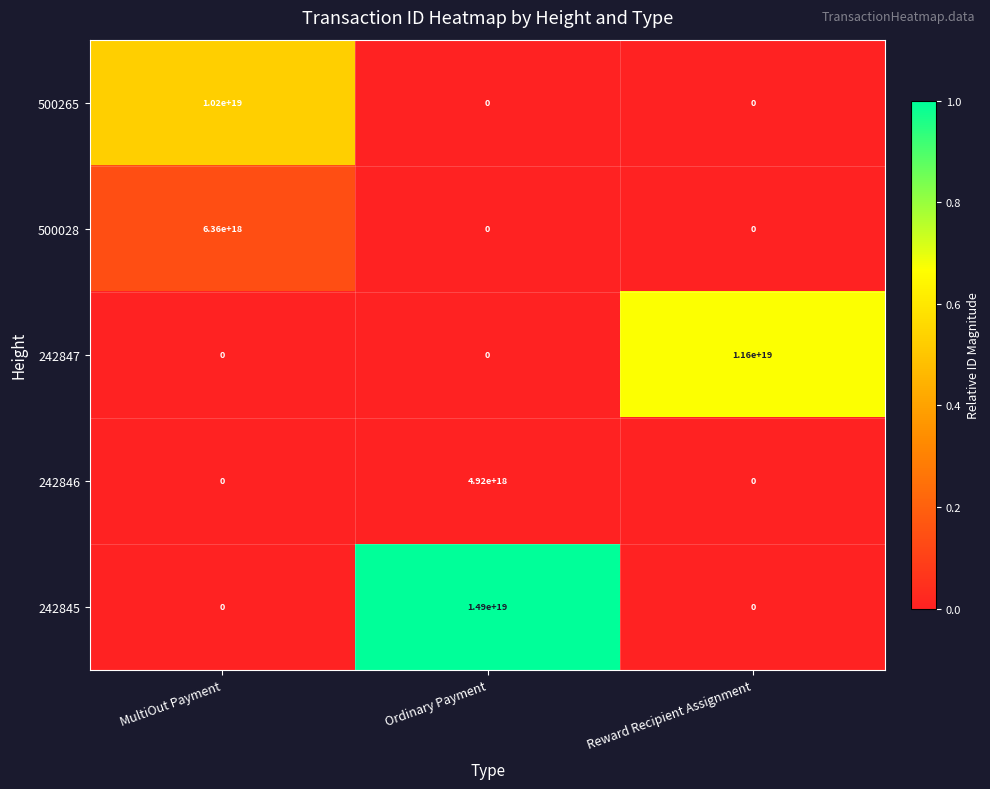

Where is 242845 nearest to the value 7450000000000000000?

MultiOut Payment